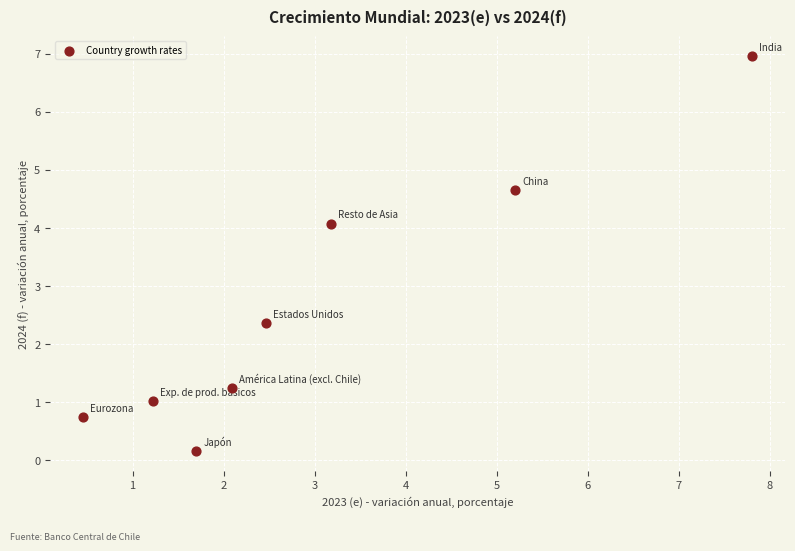

What Y value in the scatter plot is closest to 3?

2.4